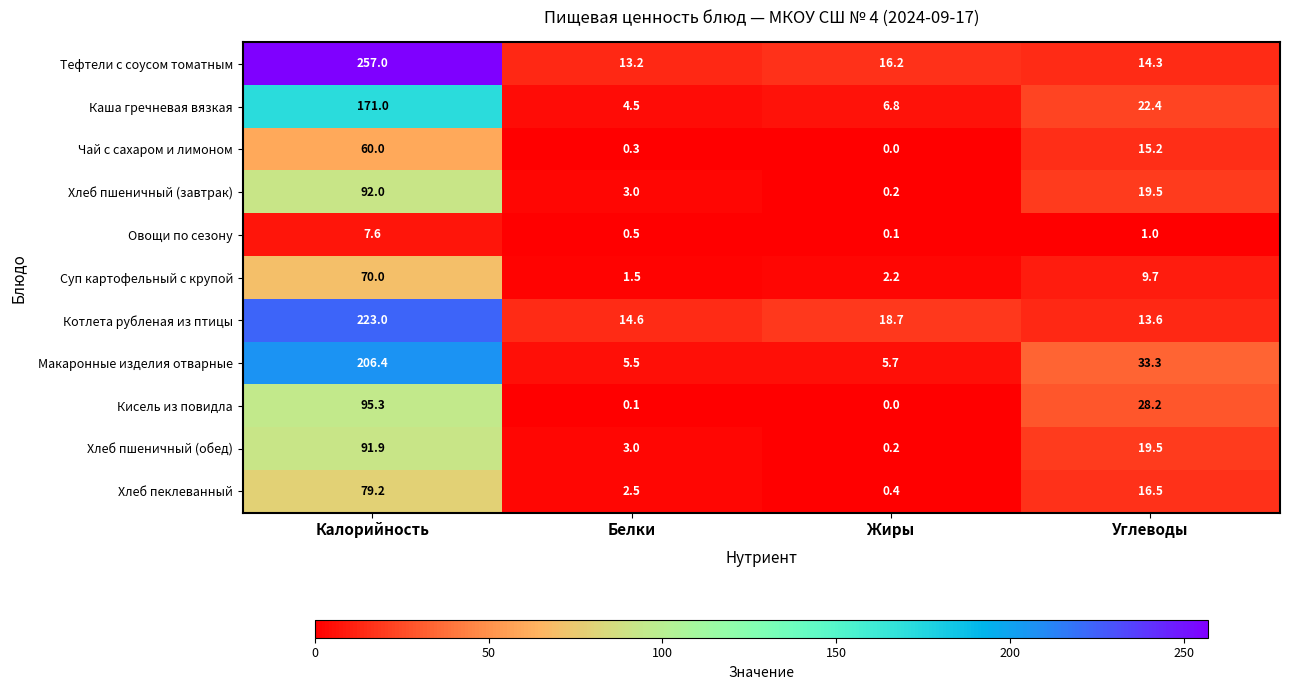

What is the average value of the Чай с сахаром и лимоном series?

18.9